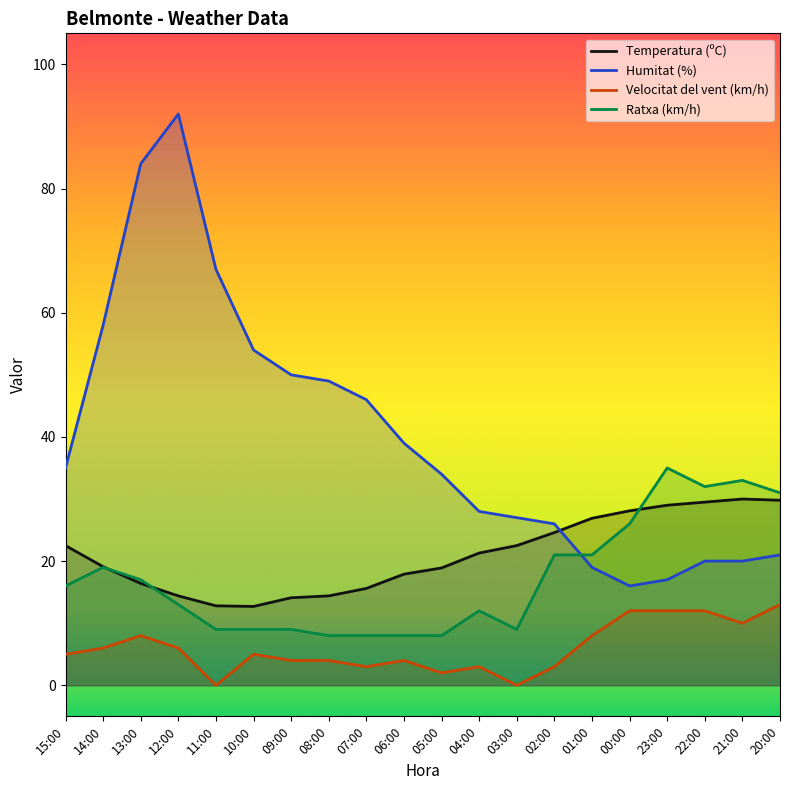

What is the value of the Velocitat del vent (km/h) point at the 8th from the left?

4.0